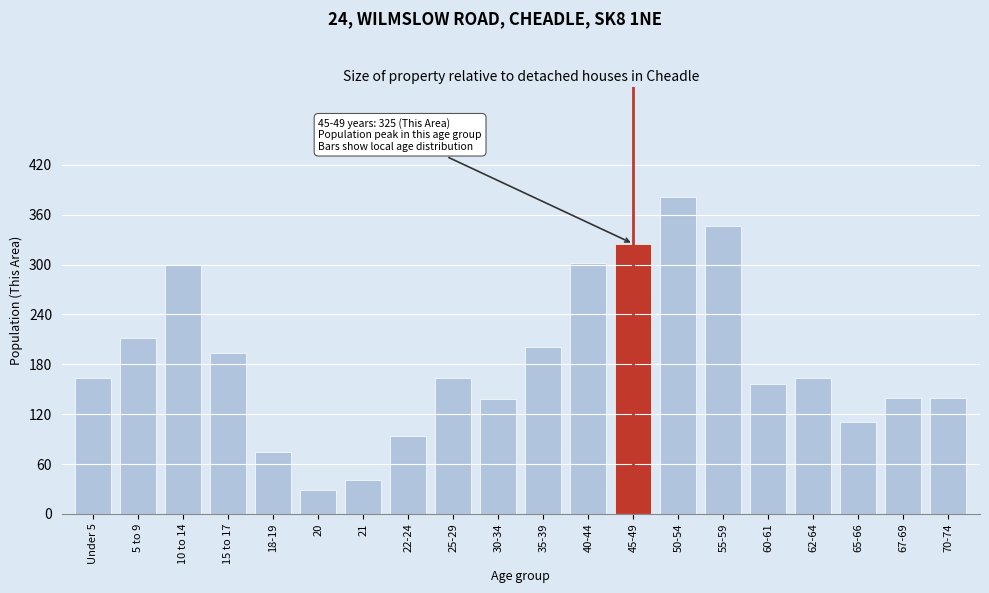

What is the difference between the second highest and minimum values?

317